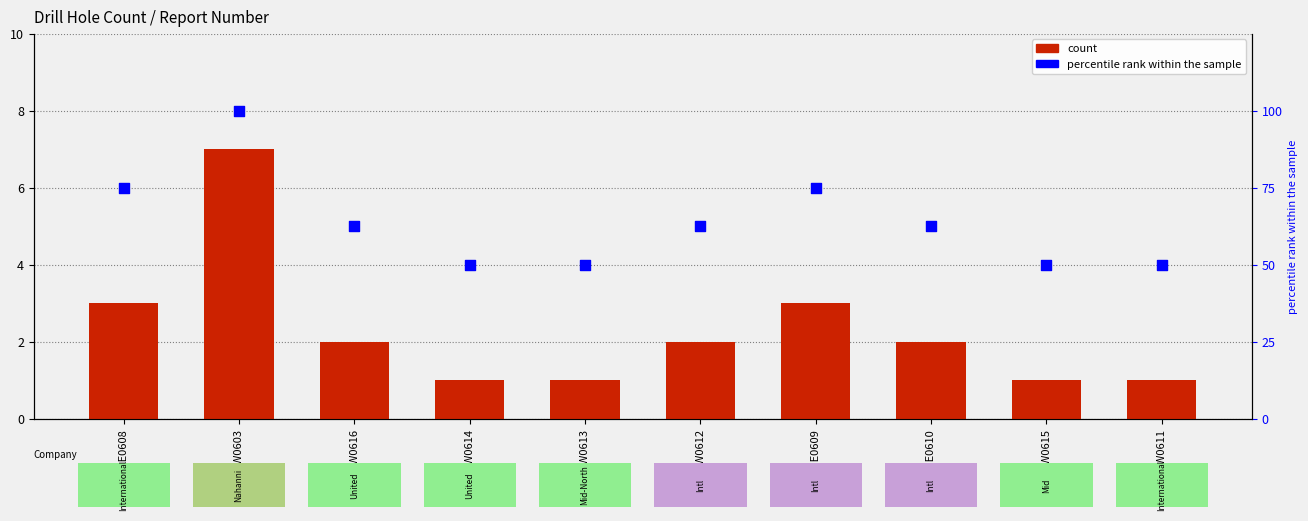

At which category is the sum across all series the highest?

42A14NW0603